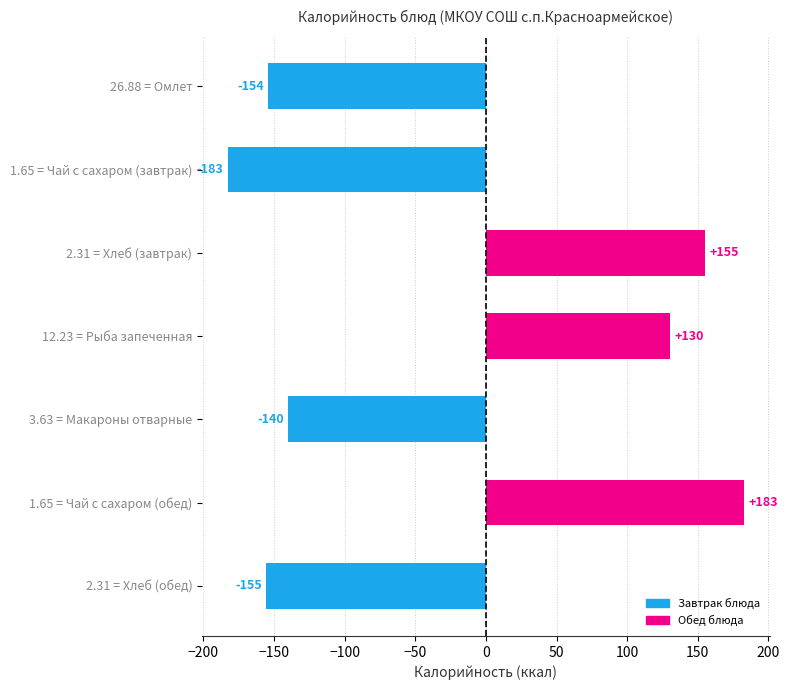

Read the value at 12.23 = Рыба запеченная.

130.3